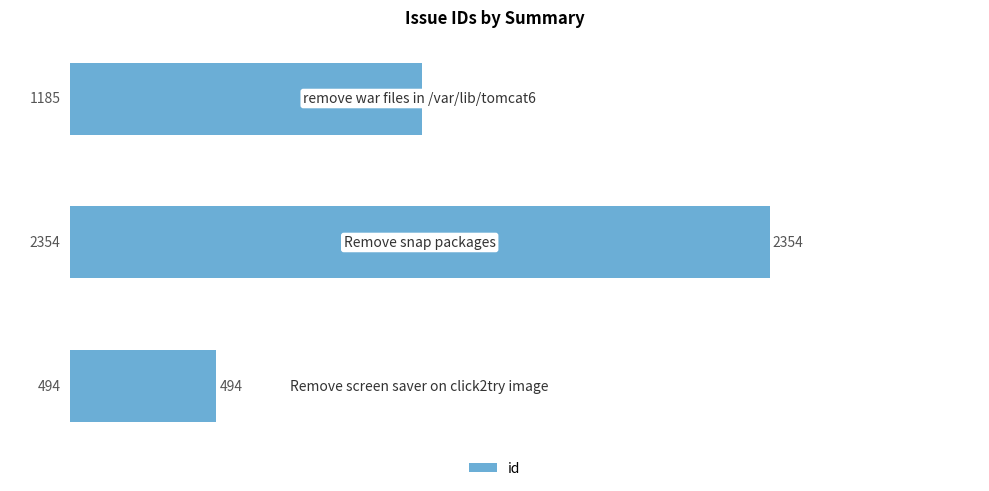

What is the minimum value shown in the chart?

494